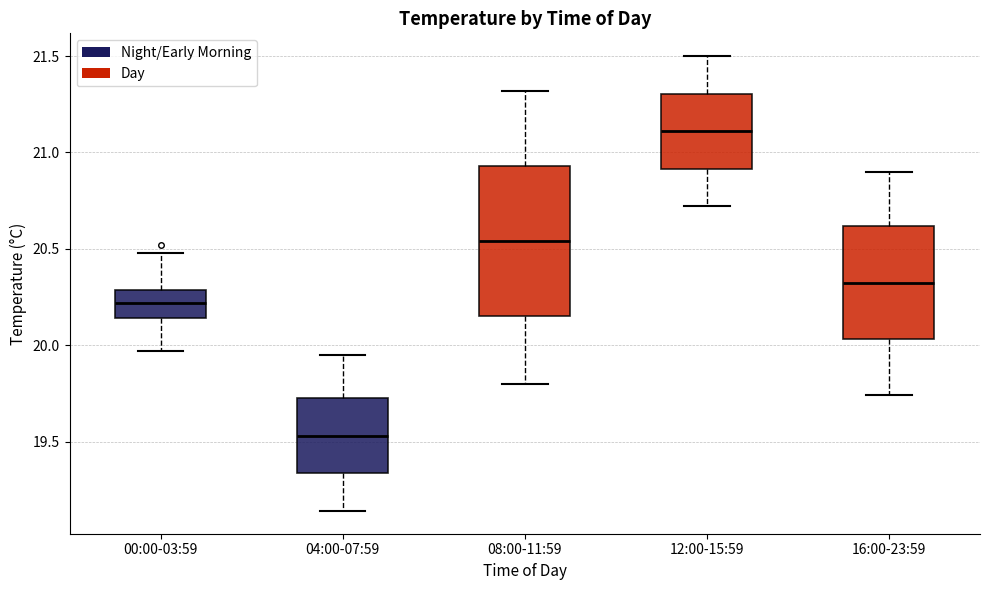

Where is the upper edge of the box for 12:00-15:59 on the y-axis? The values are not printed on the chart, so give them approximately, as read against the axis.

21.30